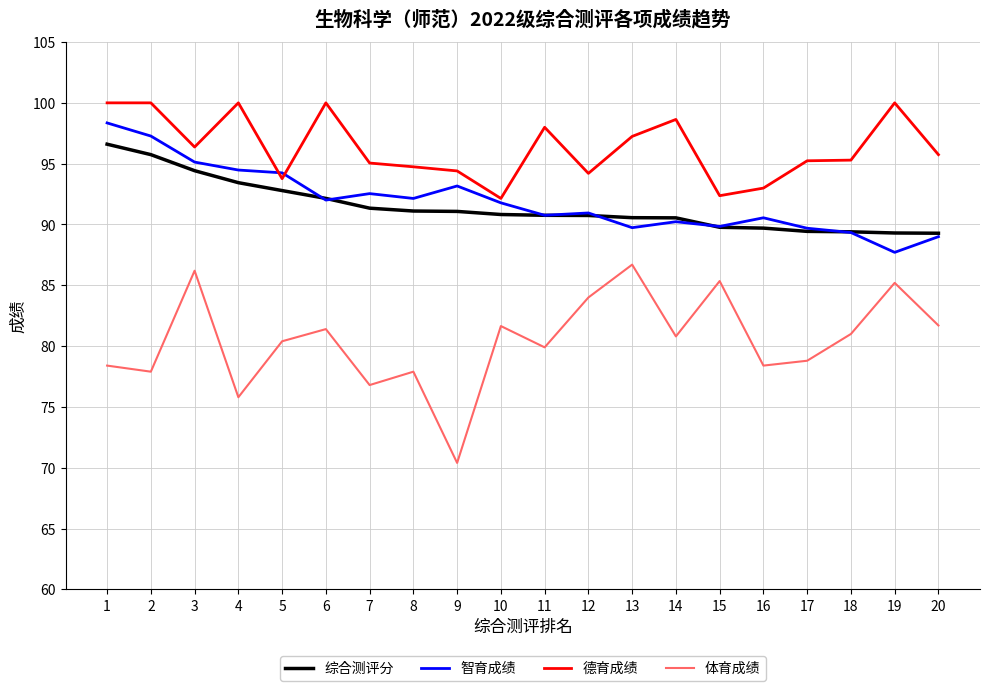

Where does the 智育成绩 series first go above 91?

1